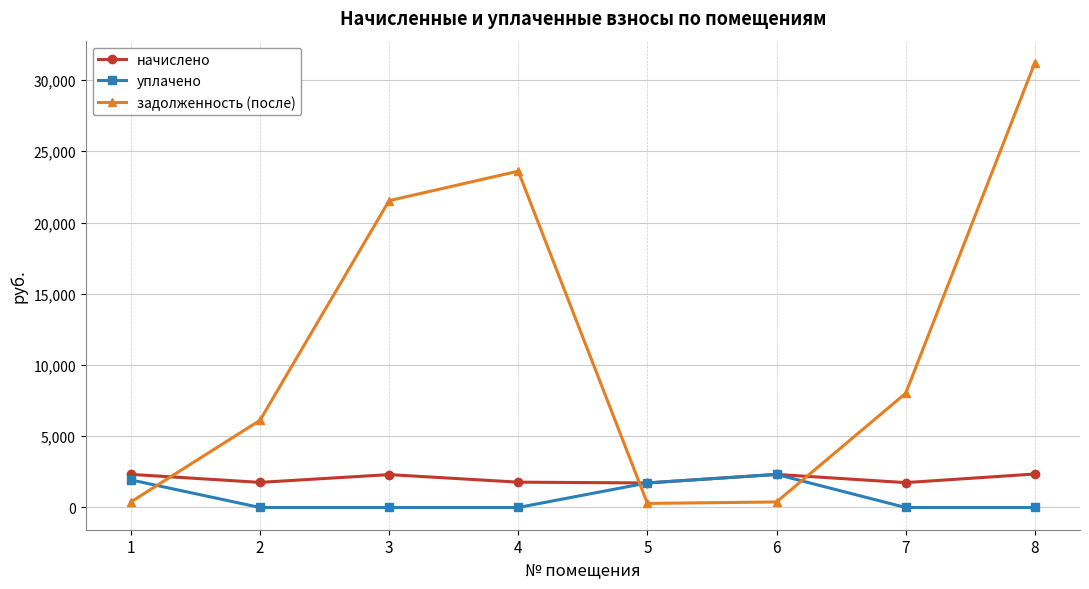

Which series has the largest range (max minus min)?

задолженность (после)